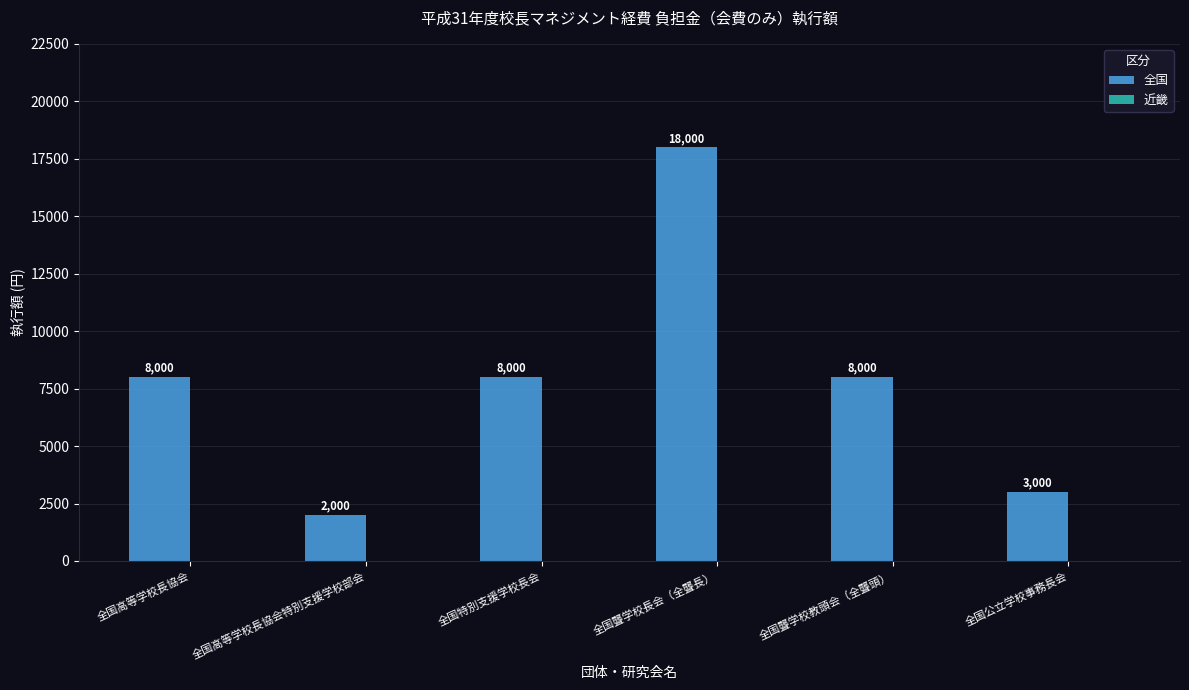

Which label corresponds to the smallest value in the chart?

全国高等学校長協会特別支援学校部会